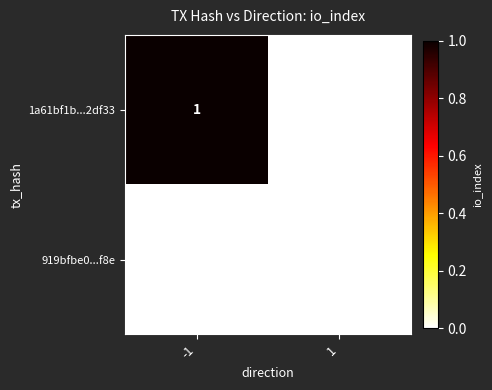

Rank the series by their average value, from highest to lowest.

1a61bf1b...2df33, 919bfbe0...f8e